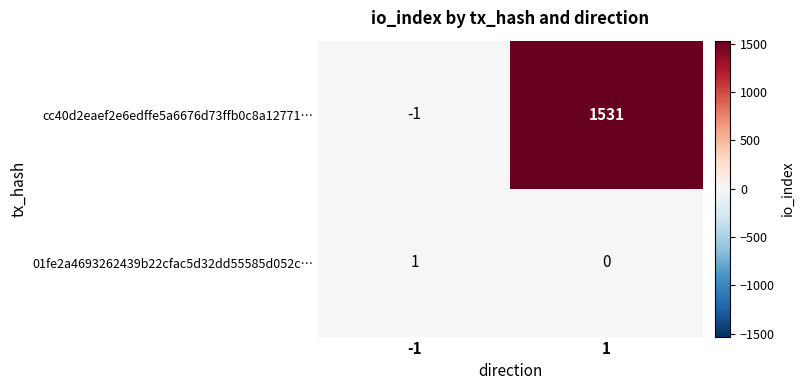

Reading left to right, what are all the values shown in this chart?

cc40d2eaef2e6edffe5a6676d73ffb0c8a12771…: -1=-1	1=1531
01fe2a4693262439b22cfac5d32dd55585d052c…: -1=1	1=0